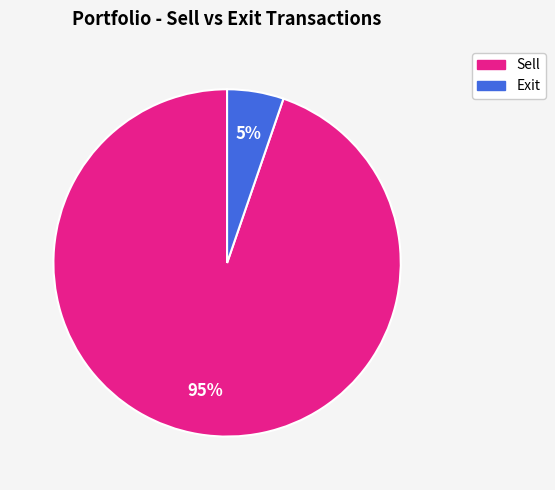

Does any single category account for the majority?

Yes